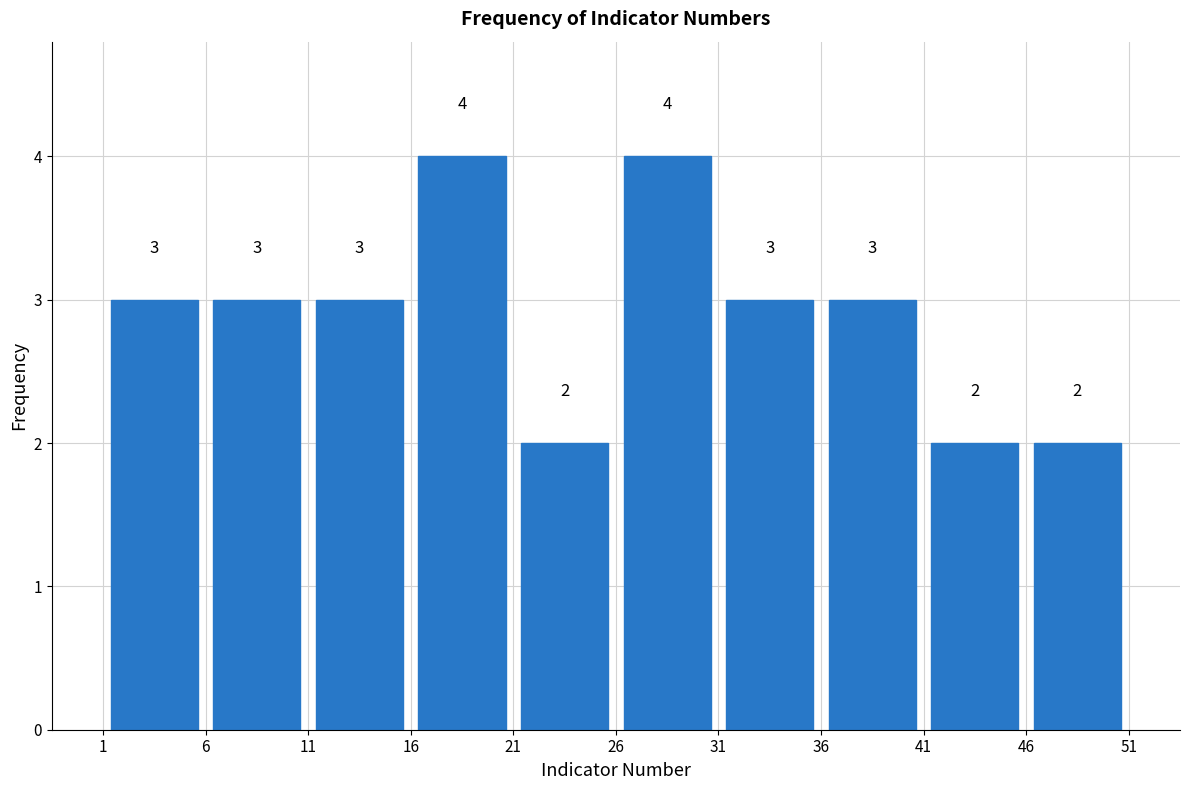

Reading left to right, transcribe this chart: for each bar, give the range it covers on the x-axis and its height.

1 to 6: 3
6 to 11: 3
11 to 16: 3
16 to 21: 4
21 to 26: 2
26 to 31: 4
31 to 36: 3
36 to 41: 3
41 to 46: 2
46 to 51: 2